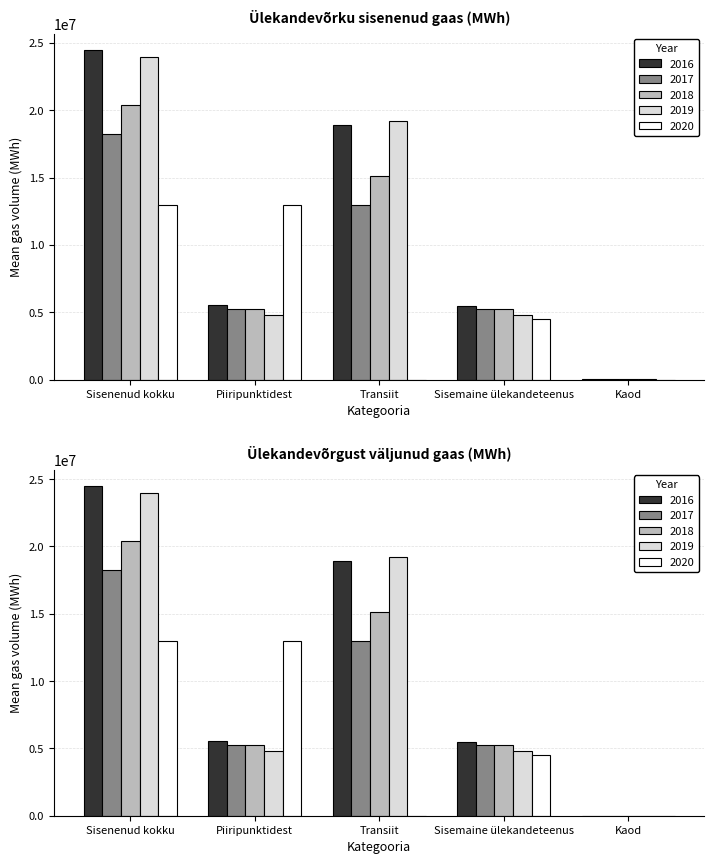

Which category has the lowest value across all series?

Transiit